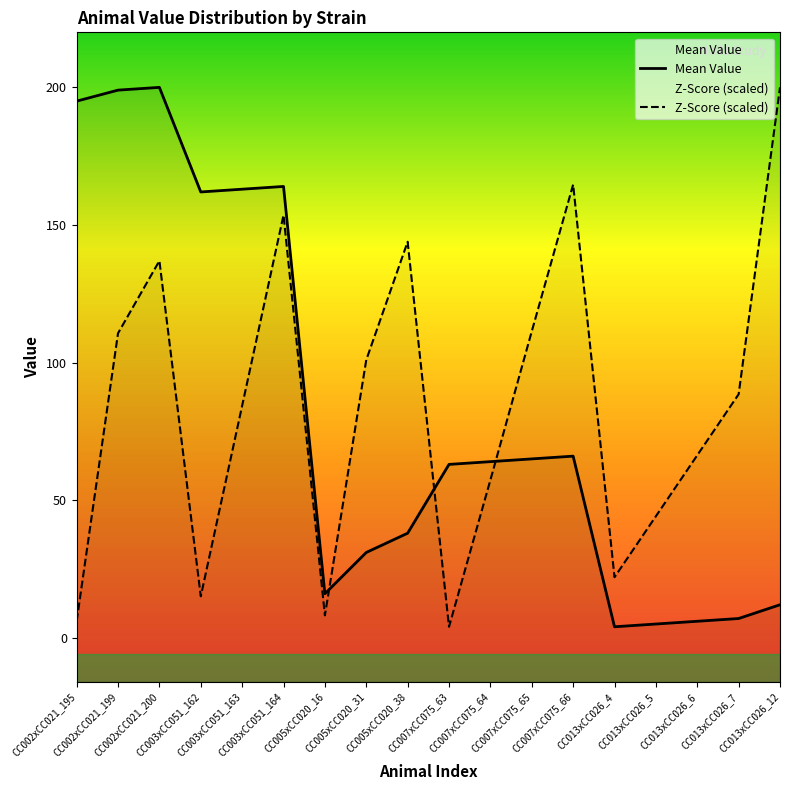

What is the difference between the highest and lowest values at CC005xCC020_38?

105.9